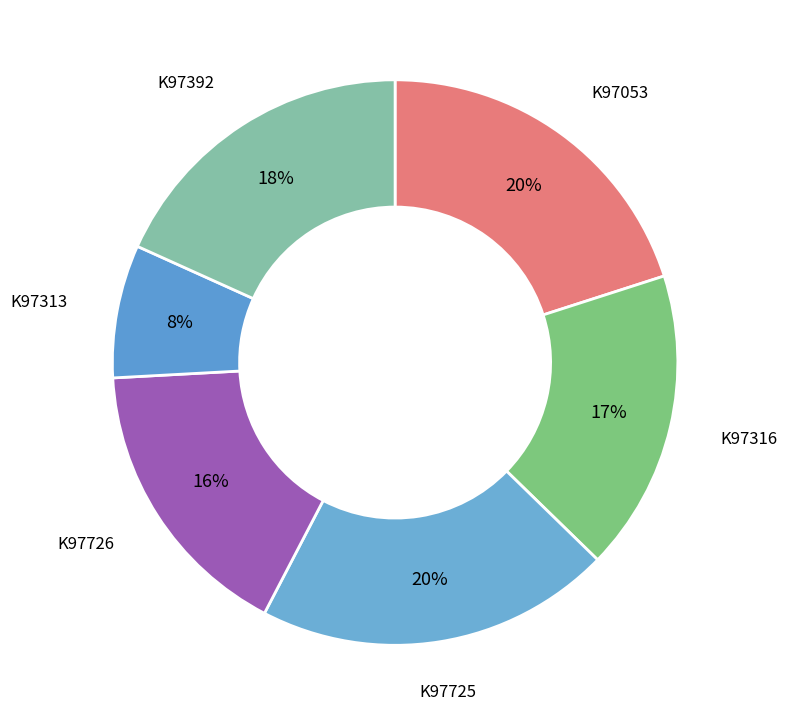

Is there any slice that represents more than half of the pie?

No